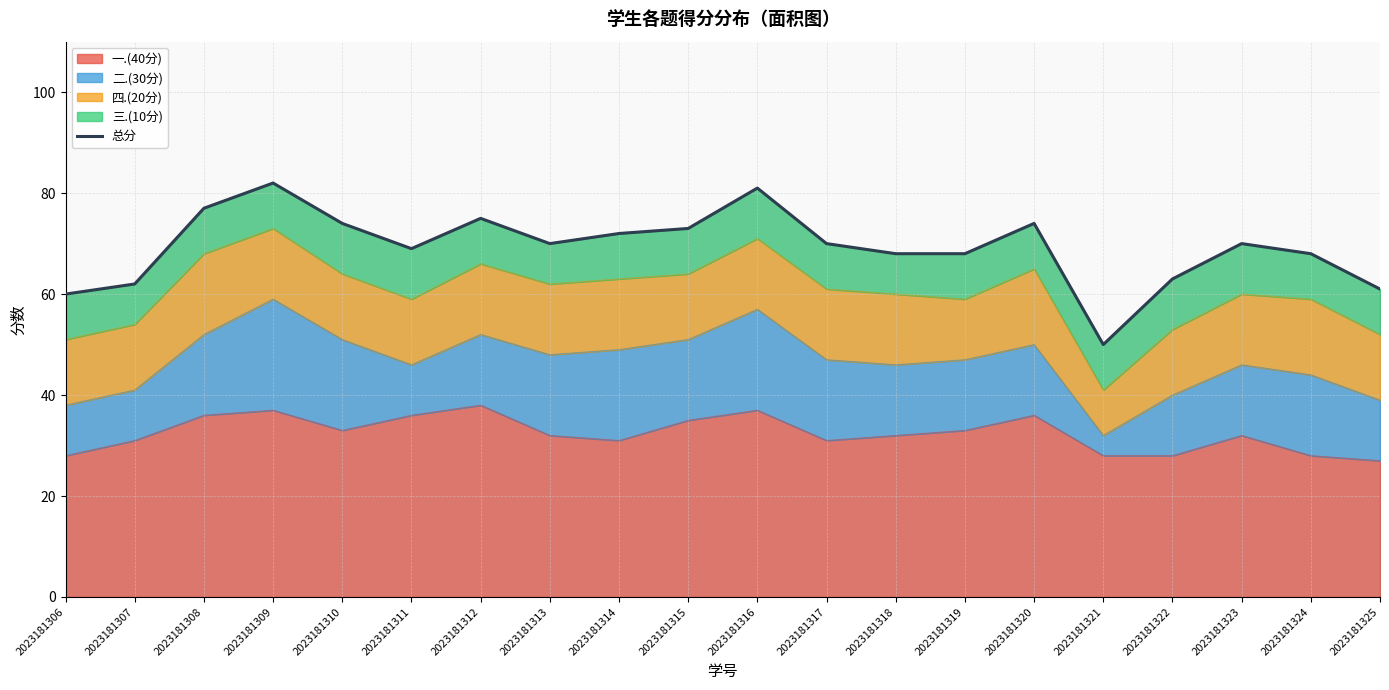

The 一.(40分) series shows 22 at 2023181311. True or false?

False